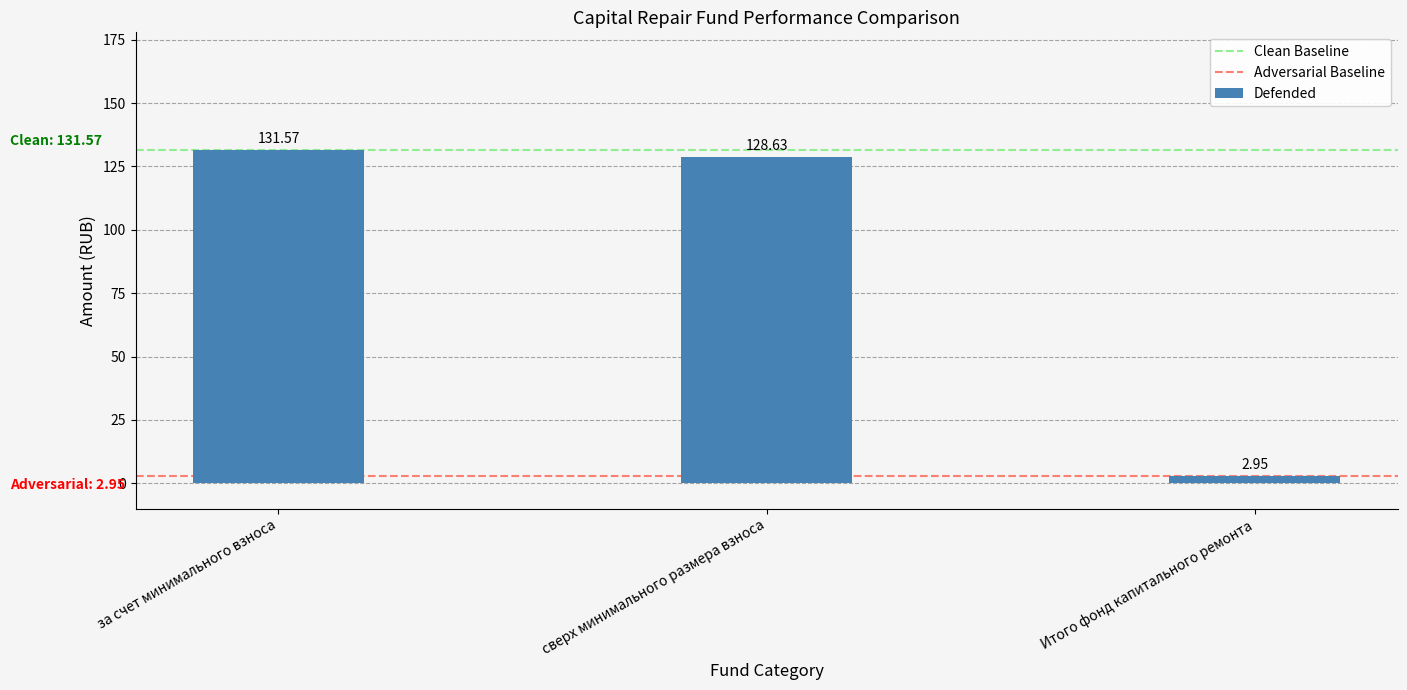

Rank the categories by value from highest to lowest.

за счет минимального взноса, сверх минимального размера взноса, Итого фонд капитального ремонта